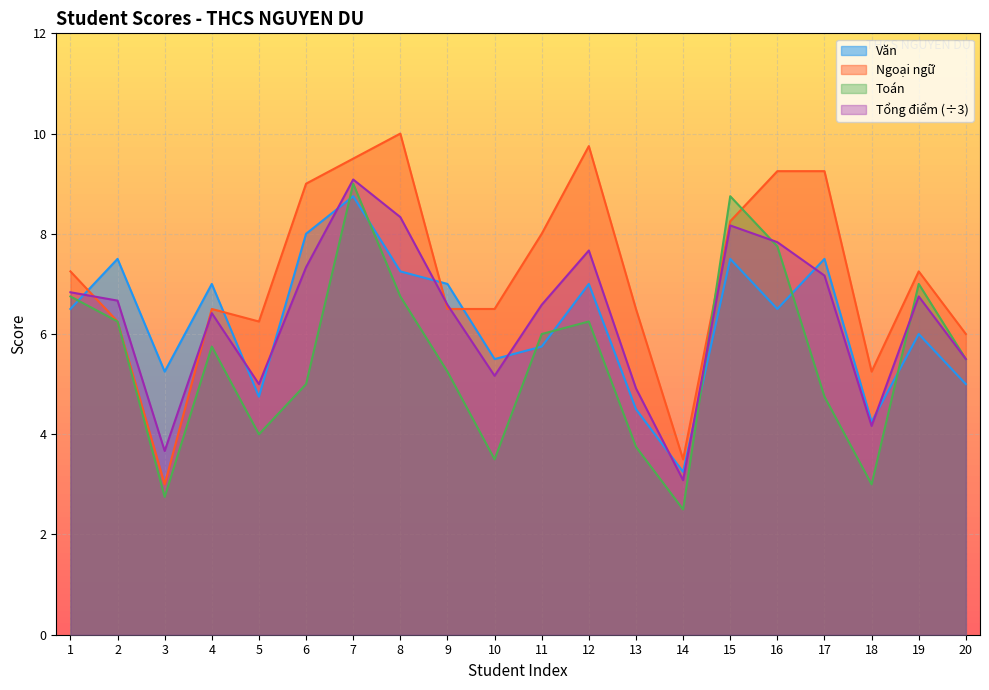

At which category is the sum across all series the highest?

7